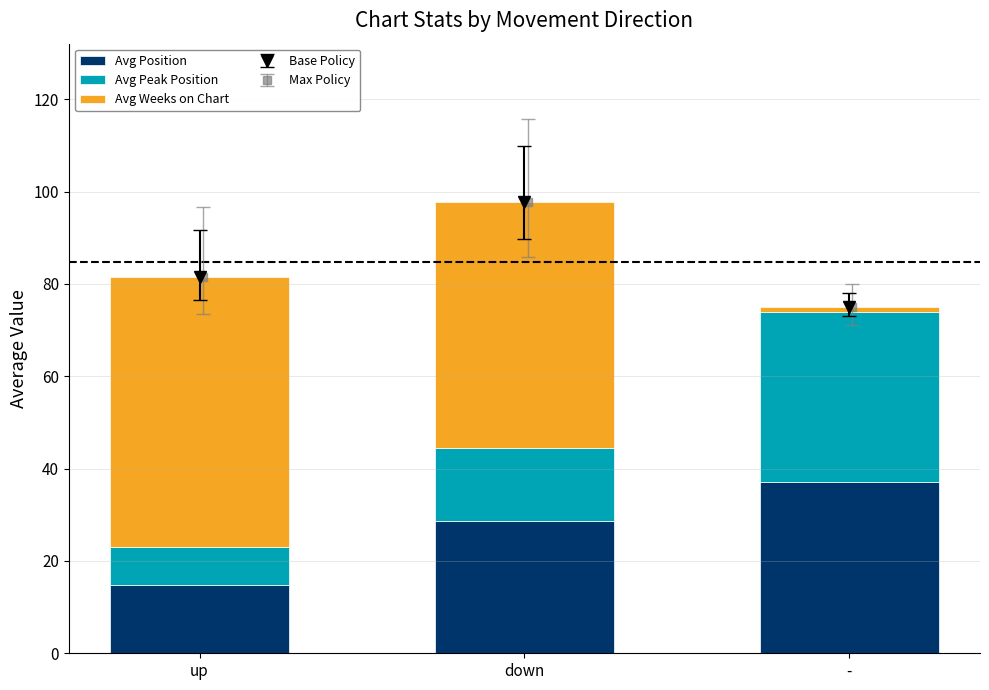

Which category has the lowest value in the Avg Position series?

up